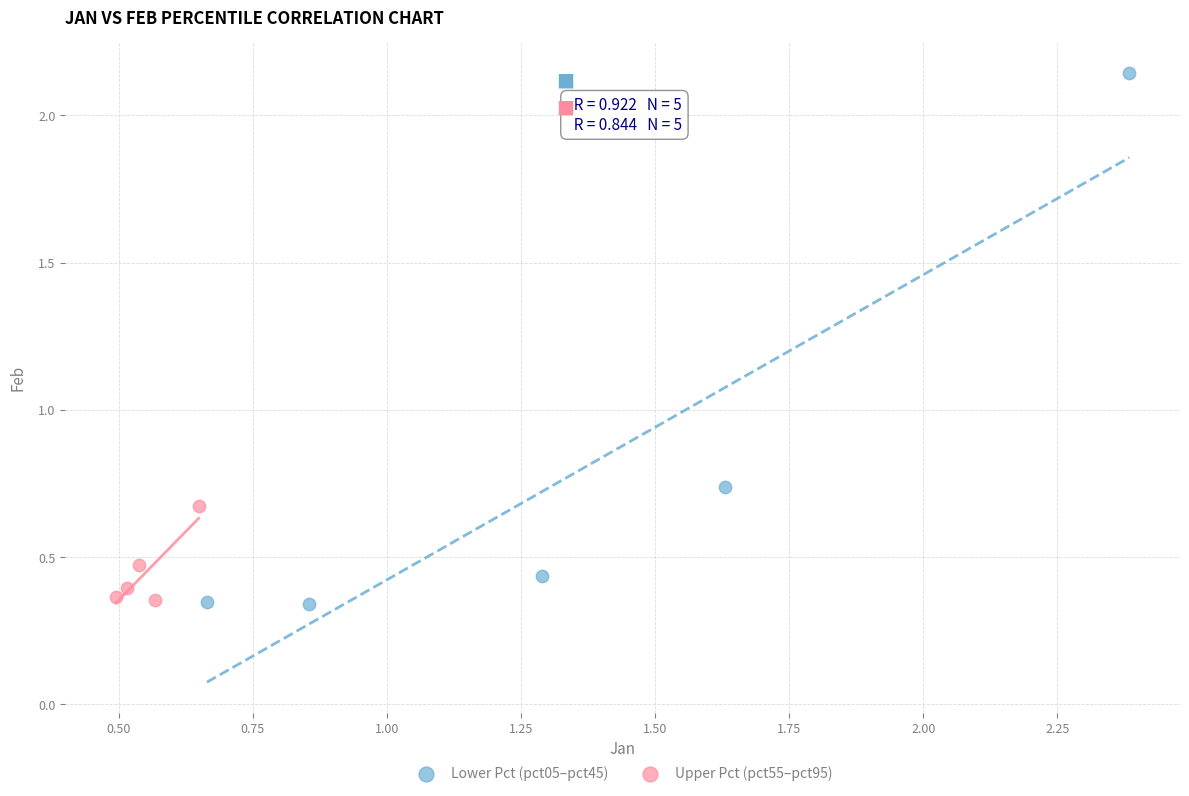

Which series contains the highest Y value?

Lower Pct (pct05–pct45)